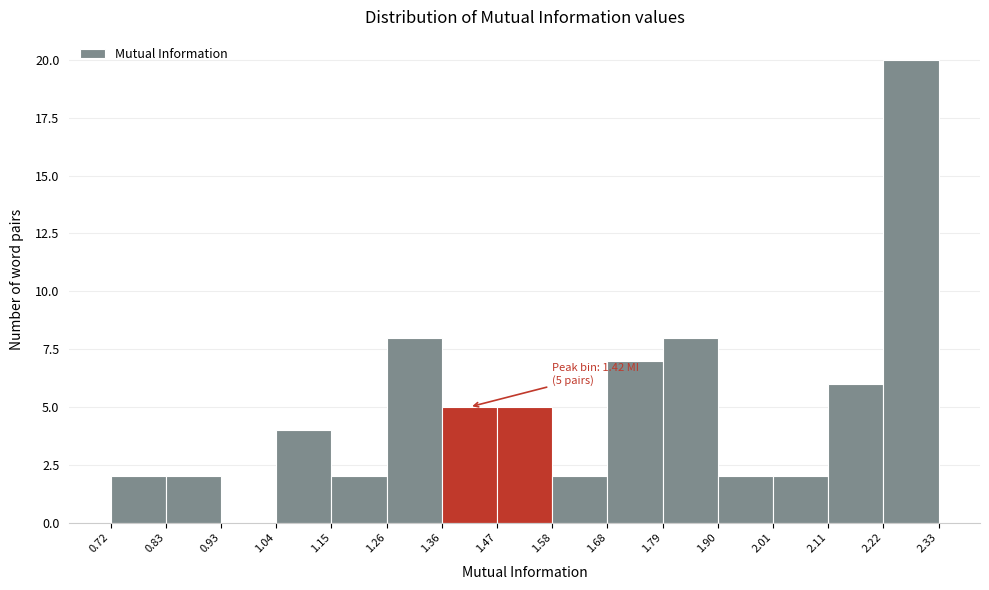

Over which range of the x-axis is the bar tallest?

2.22 to 2.33